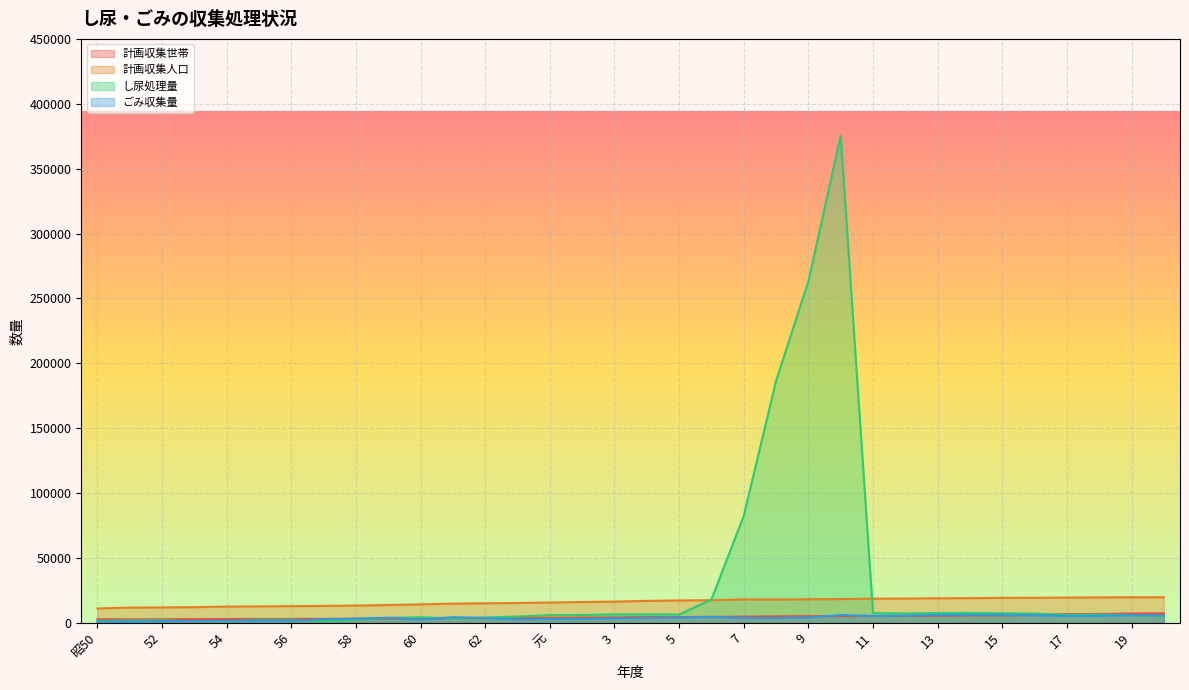

Rank the series at 53 from lowest to highest value.

し尿処理量, ごみ収集量, 計画収集世帯, 計画収集人口